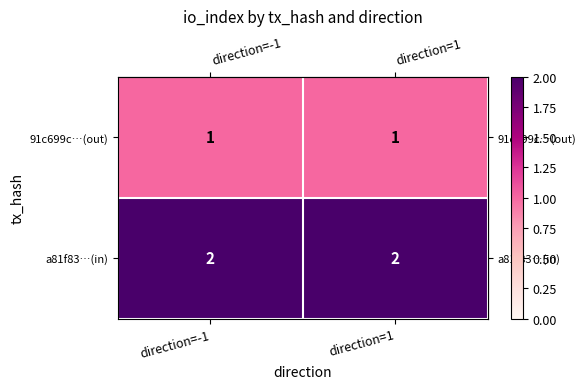

Is the value of a81f83…(in) at direction=1 greater than the value of 91c699c…(out) at direction=1?

Yes